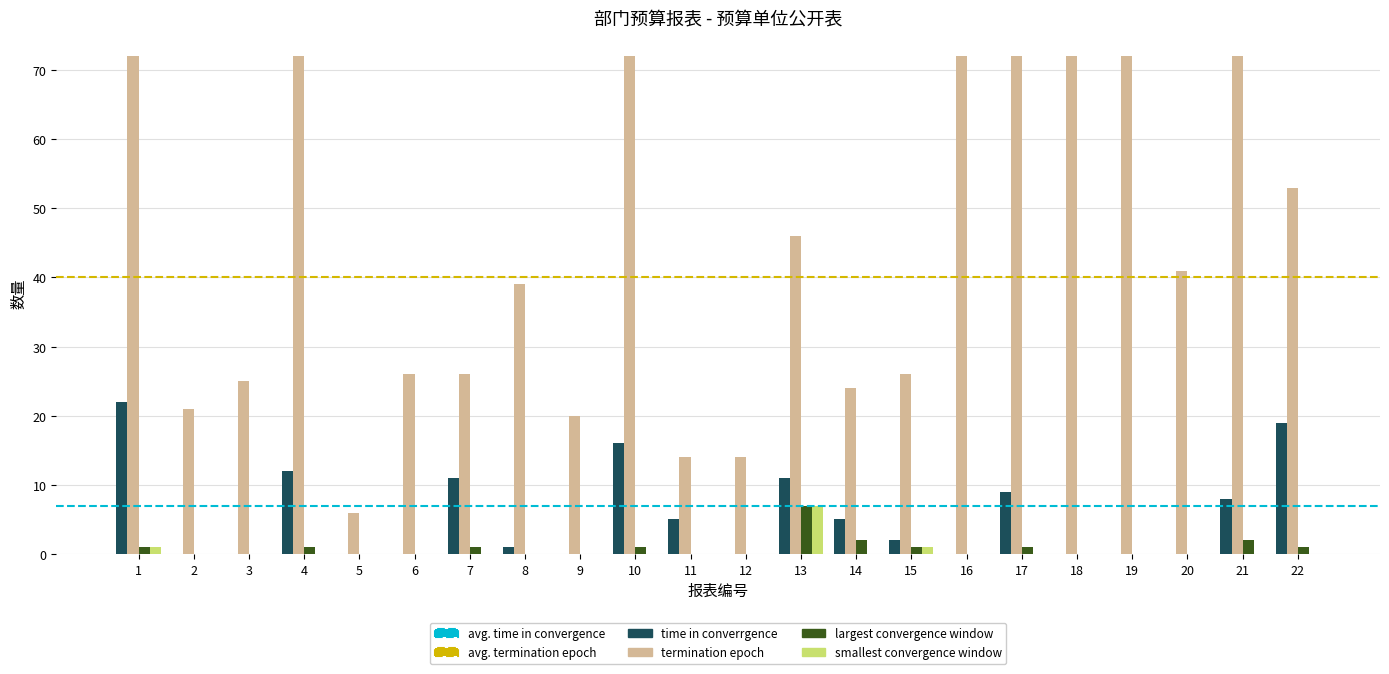

What is the spread (max minus min) of values at 10?

72